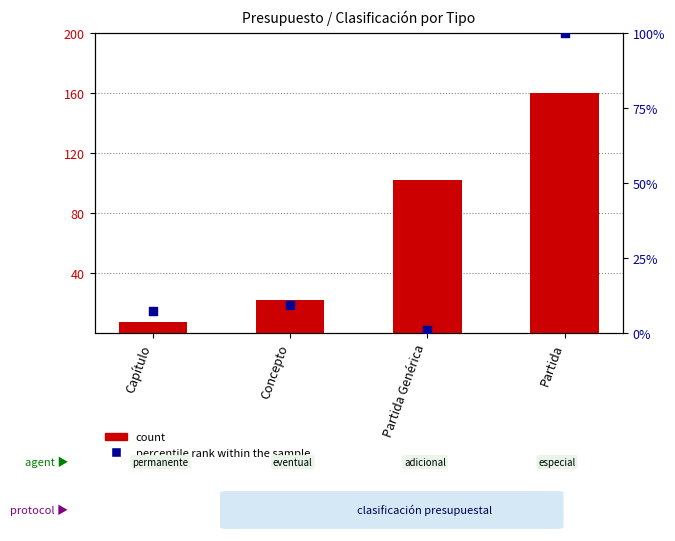

At how many categories does at least one series exceed 102?

1